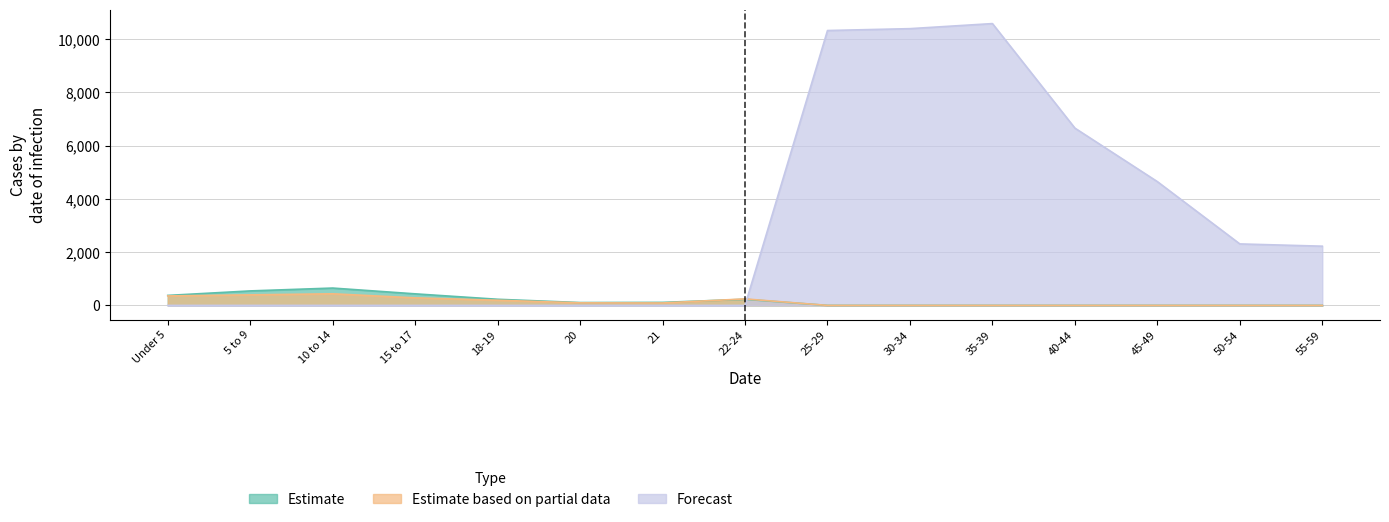

How many interior local peaks does the Estimate based on partial data (New Hampshire) series have?

2